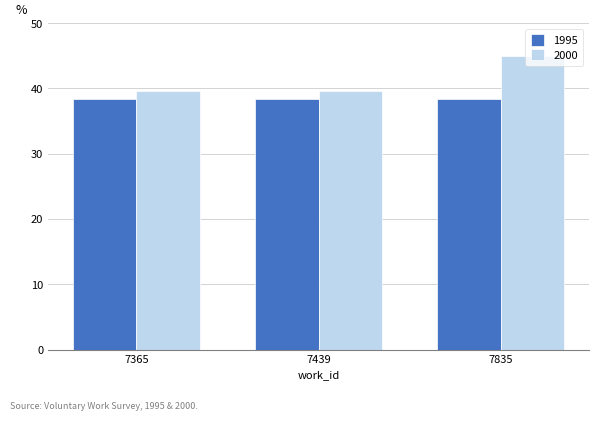

Is it true that 2000 equals 39.5 at 7365?

True